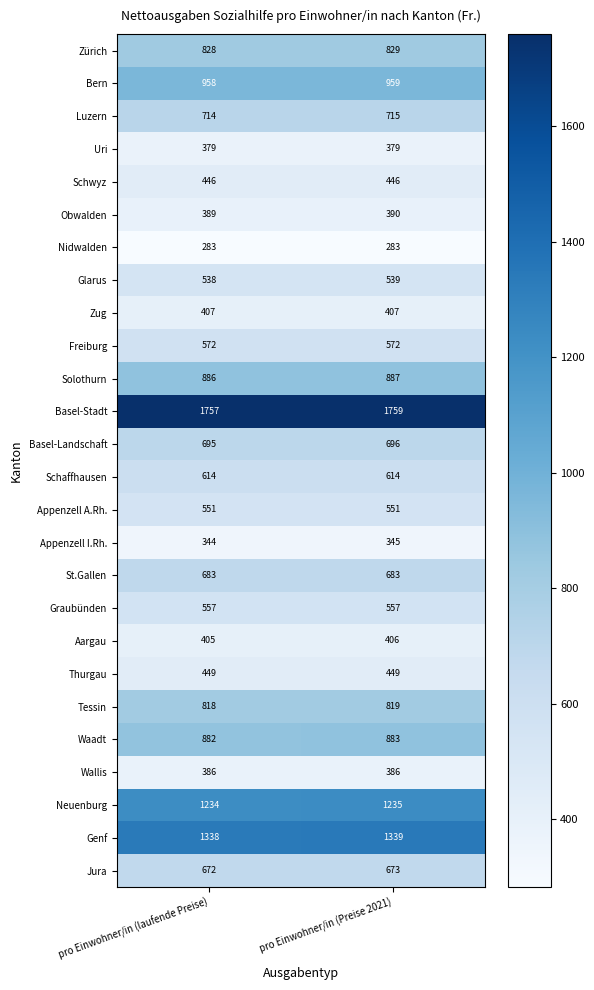

Rank the series by their maximum value, from highest to lowest.

Basel-Stadt, Genf, Neuenburg, Bern, Solothurn, Waadt, Zürich, Tessin, Luzern, Basel-Landschaft, St.Gallen, Jura, Schaffhausen, Freiburg, Graubünden, Appenzell A.Rh., Glarus, Thurgau, Schwyz, Zug, Aargau, Obwalden, Wallis, Uri, Appenzell I.Rh., Nidwalden